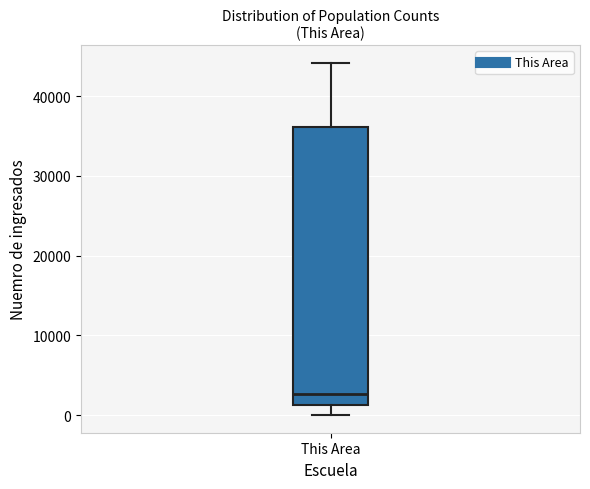

Read this box plot against the y-axis: the position of the median line, the range covered by the box, and the ends of both whiskers. The values are not printed on the chart, so give them approximately, as read against the axis.

median 3000, box 1000 to 36000, whiskers 0 to 44000